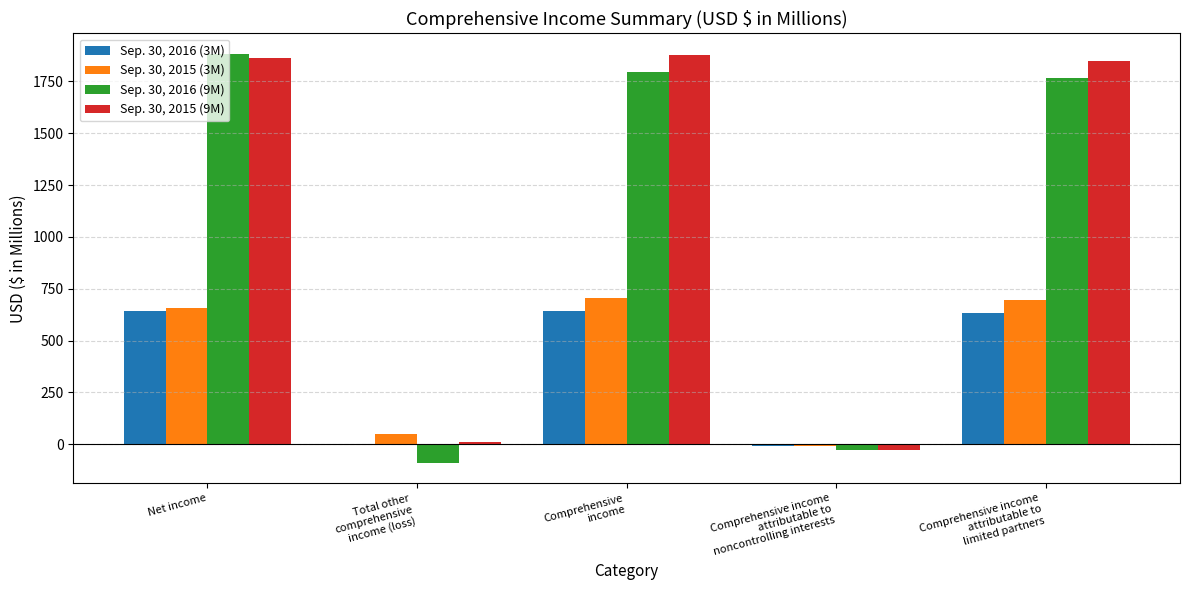

Where does the Sep. 30, 2016 (3M) series first go above 632?

Net income